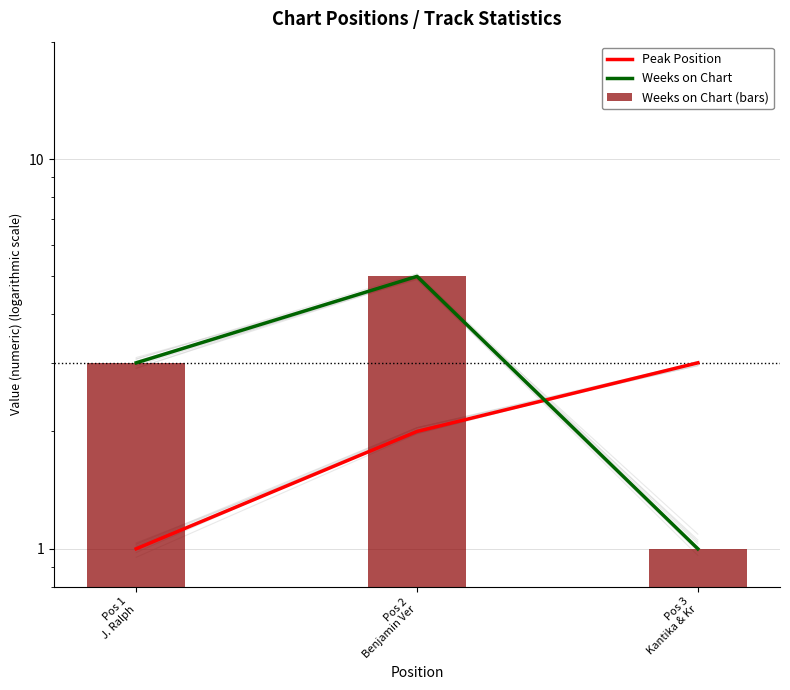

The Weeks on Chart series shows 0 at Pos 3
Kantika & Kr. True or false?

False